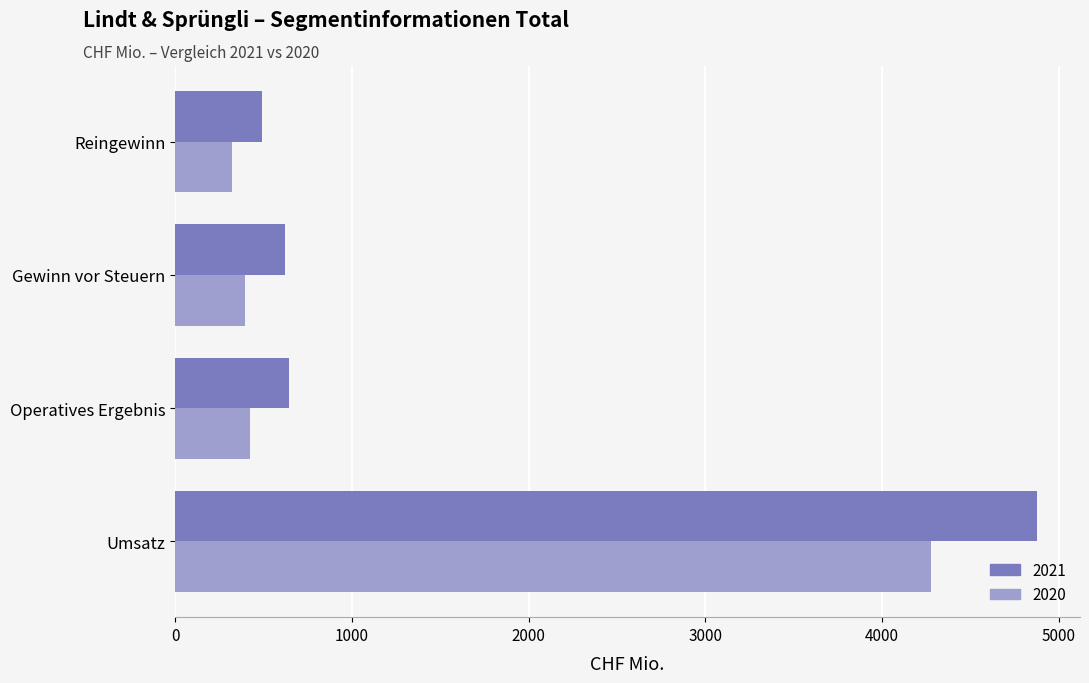

What is the approximate value of 2021 at Gewinn vor Steuern?

621.7